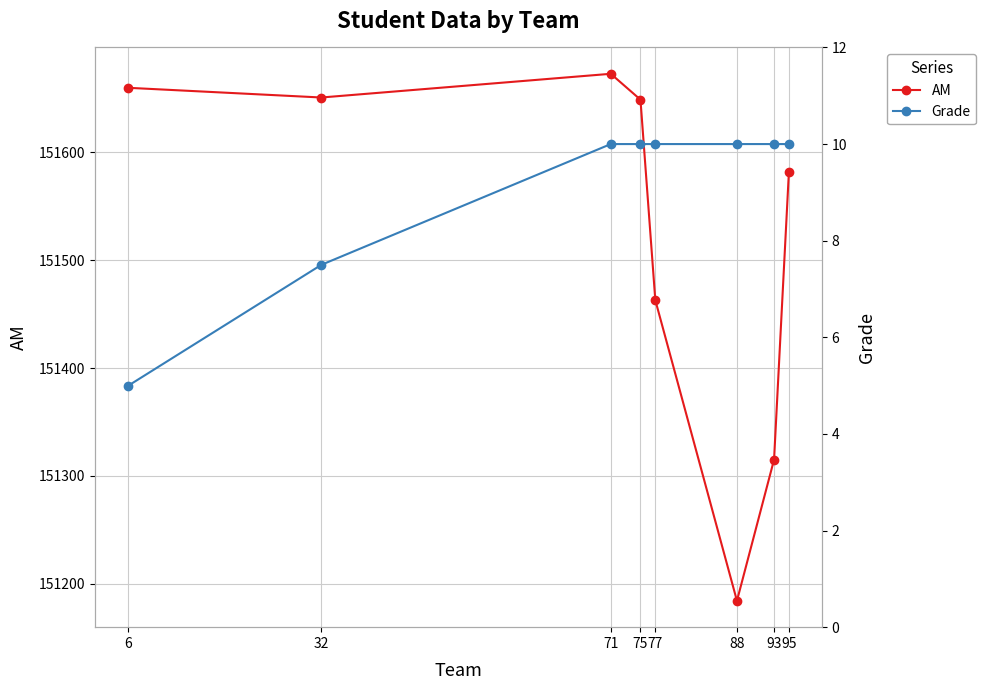

What are all the series names shown in the legend?

AM, Grade